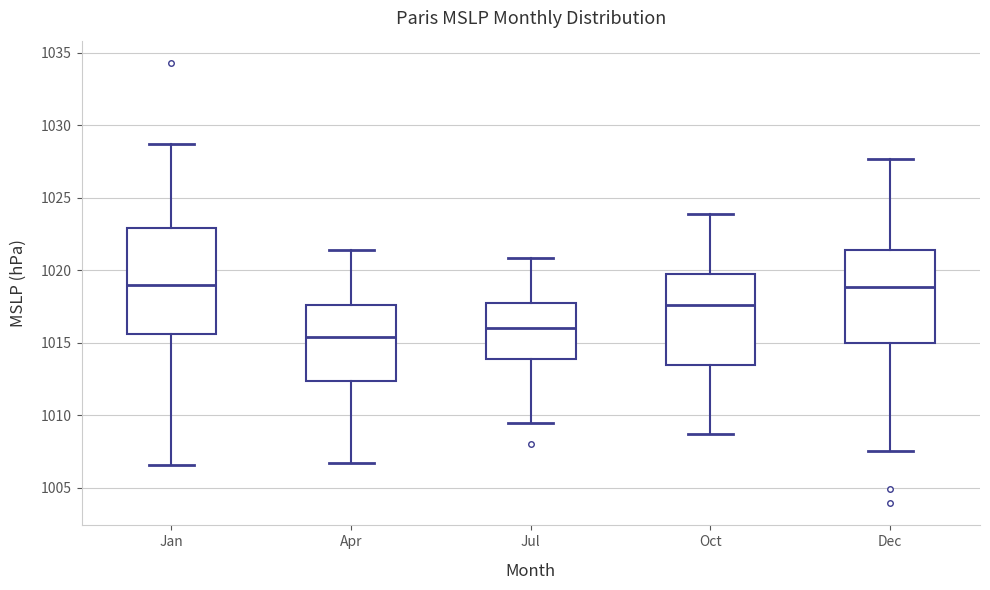

Comparing the boxes themselves (not the whiskers), which one is the tallest?

Jan